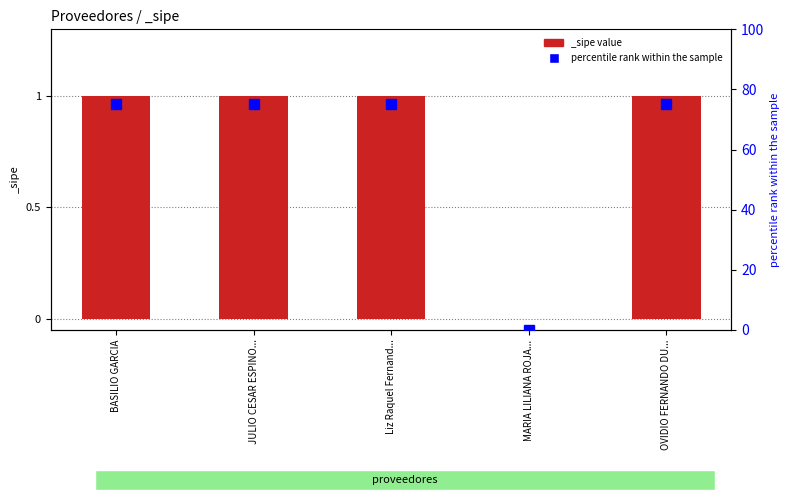

Rank the categories by value from lowest to highest.

MARIA LILIANA ROJA..., BASILIO GARCIA, JULIO CESAR ESPINO..., Liz Raquel Fernand..., OVIDIO FERNANDO DU...